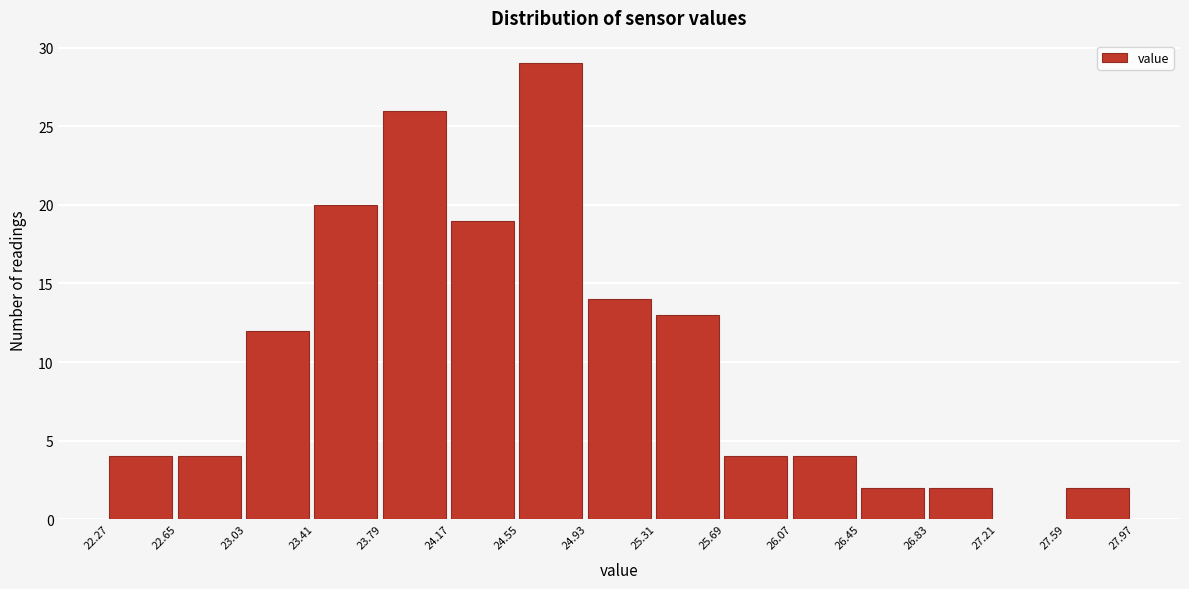

What is the height of the bar covering 23.41 to 23.79 on the x-axis? The values are not printed on the chart, so give them approximately, as read against the axis.

20